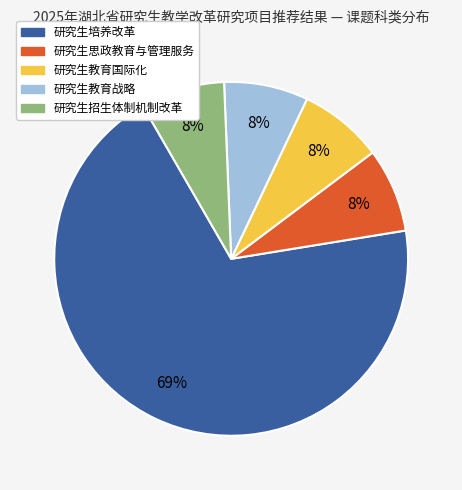

To the nearest percent, what is the average slice percentage?

20%